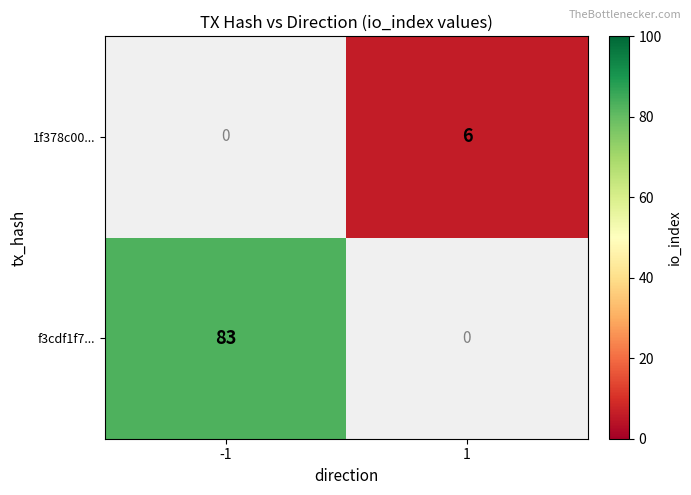

The value of f3cdf1f7... at -1 is 122. True or false?

False